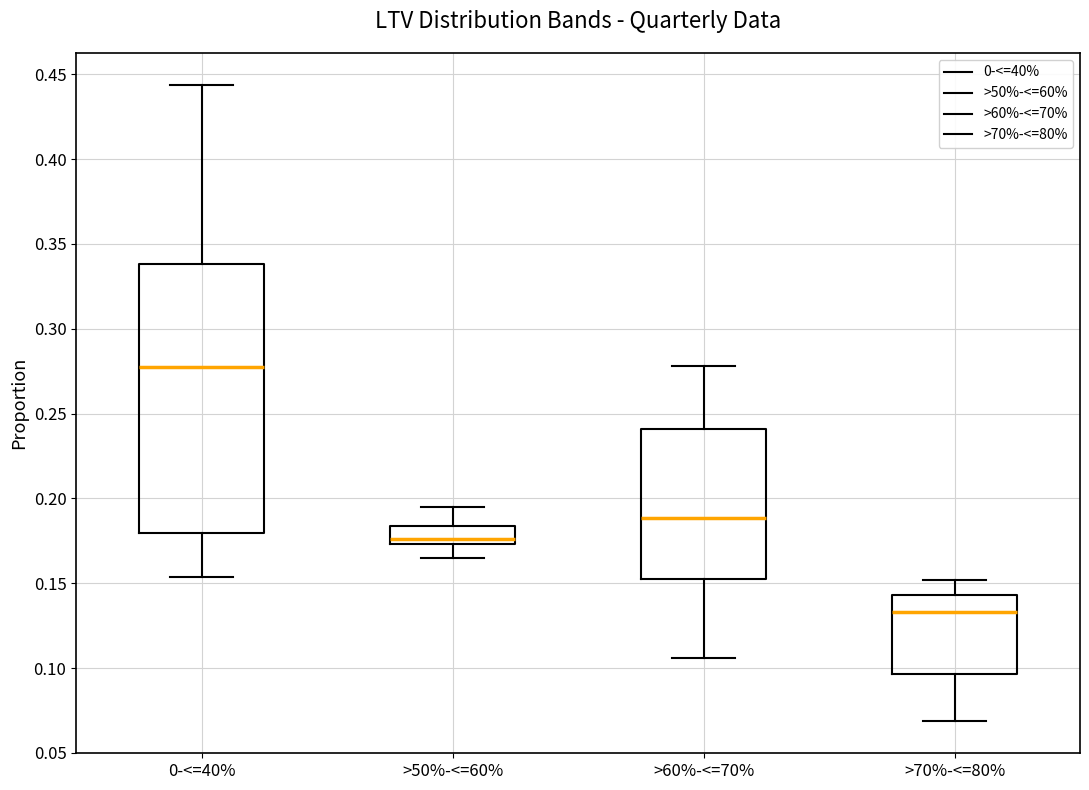

Which box has the highest median line?

0-<=40%